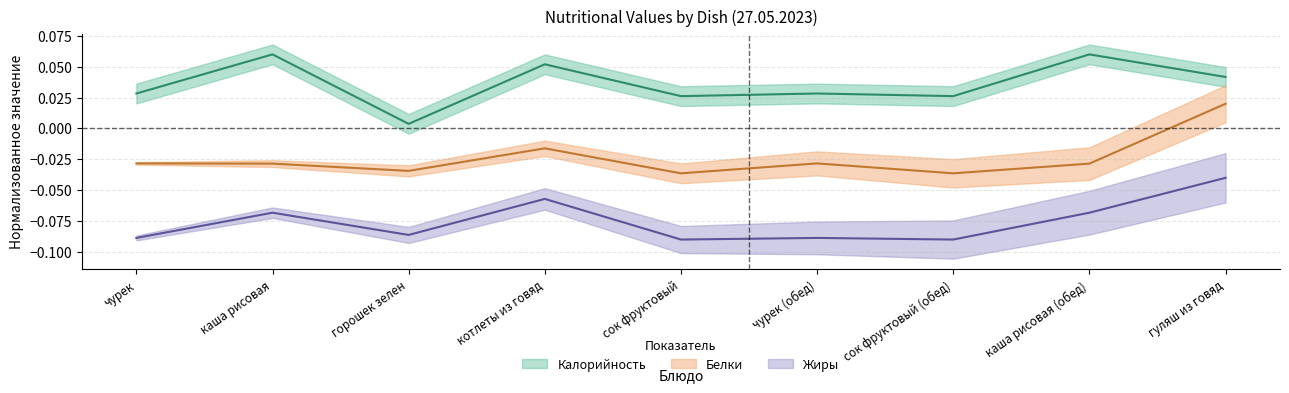

At how many categories does at least one series exceed 0?

9